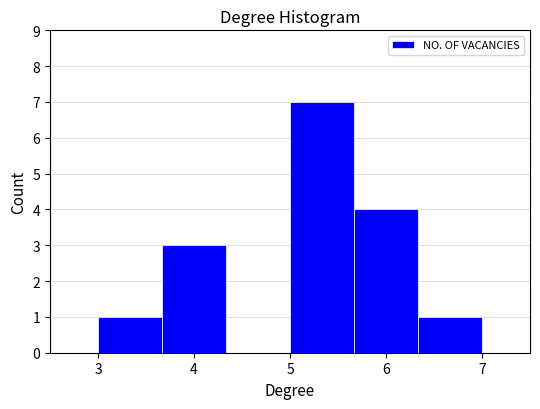

Reading left to right, list every bar in this chart as the range it spans on the x-axis followed by its height. Neither the bar edges nor the heights are printed on the chart, so give them approximately, as read against the axes.

3.0 to 3.7: 1
3.7 to 4.3: 3
4.3 to 5.0: 0
5.0 to 5.7: 7
5.7 to 6.3: 4
6.3 to 7.0: 1